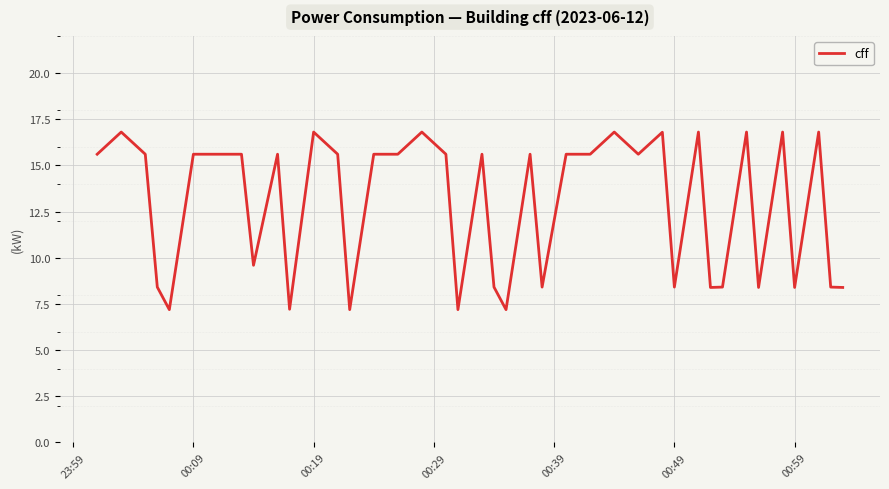

How many values are below 15?

16